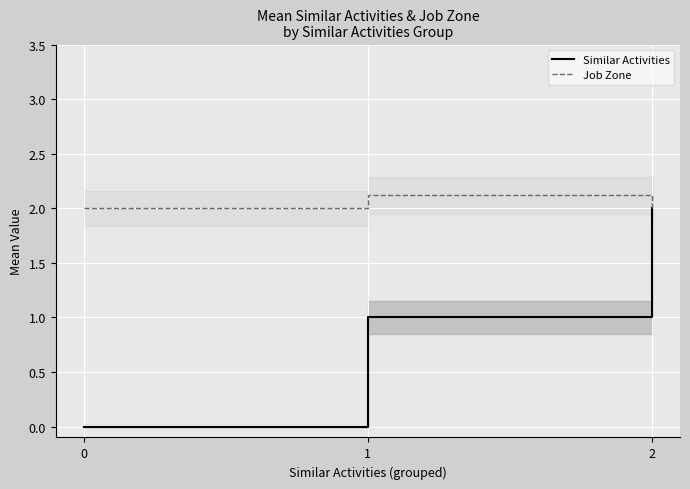

Rank the series by their average value, from highest to lowest.

Job Zone, Similar Activities